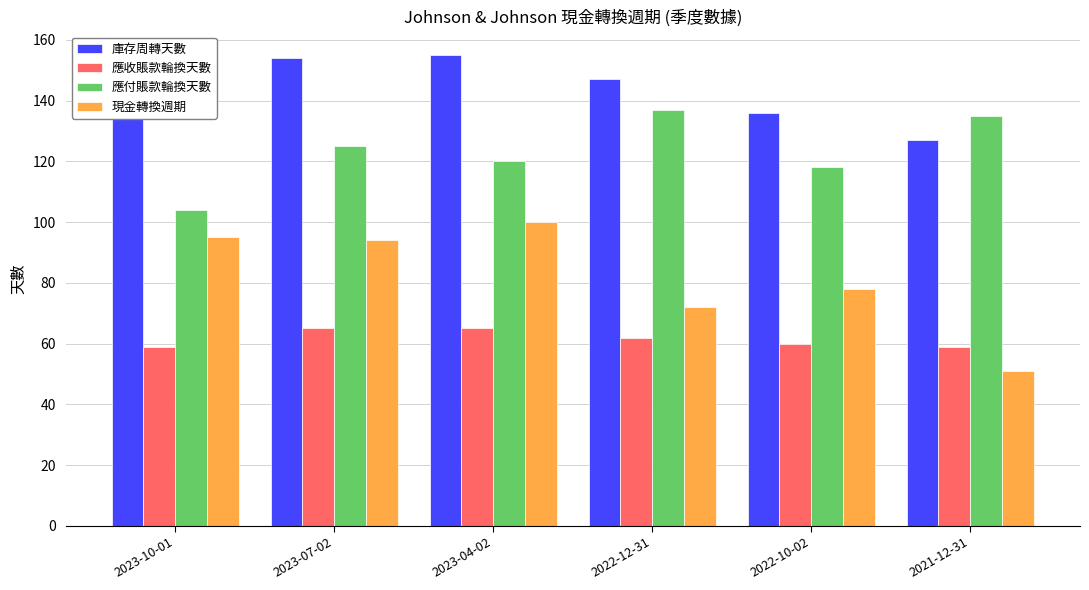

At which label does 應付賬款輪換天數 reach its minimum?

2023-10-01